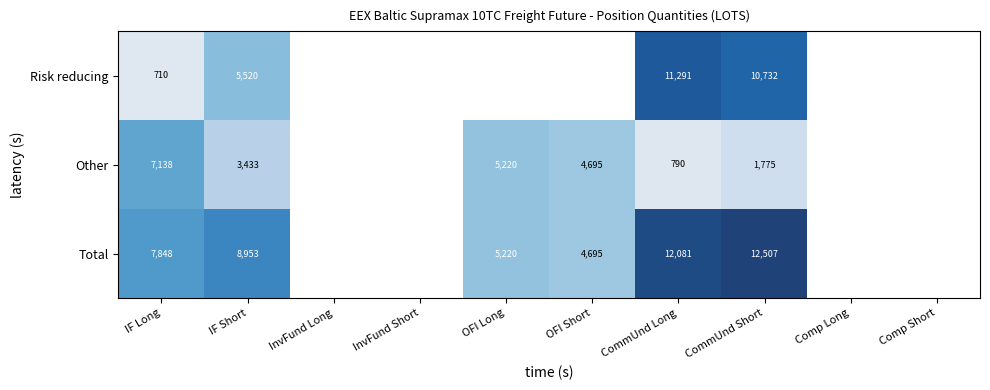

How many distinct data groups are displayed?

3